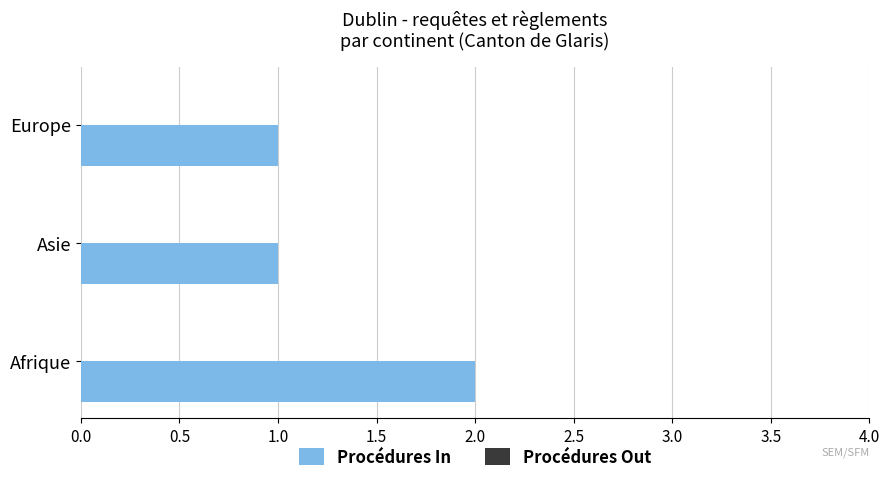

Approximately how many times larger is the value at Europe compared to Afrique?

0.5